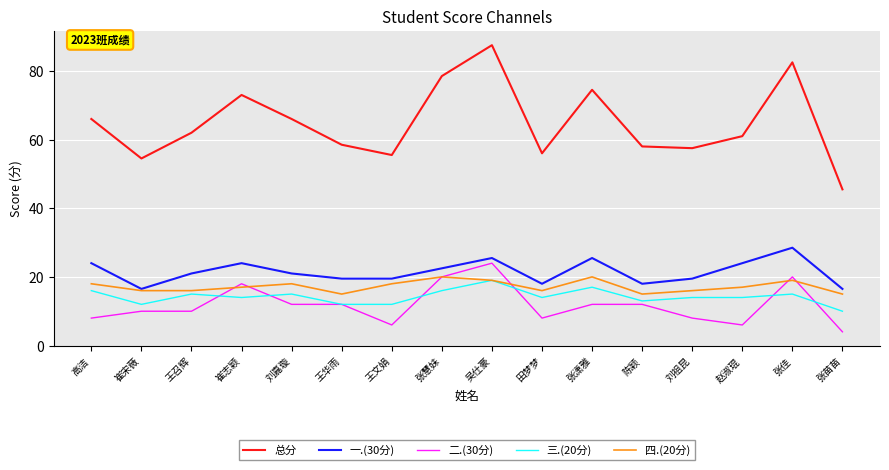

In 总分, how many points are higher than both neighbors (excluding endpoints)?

4